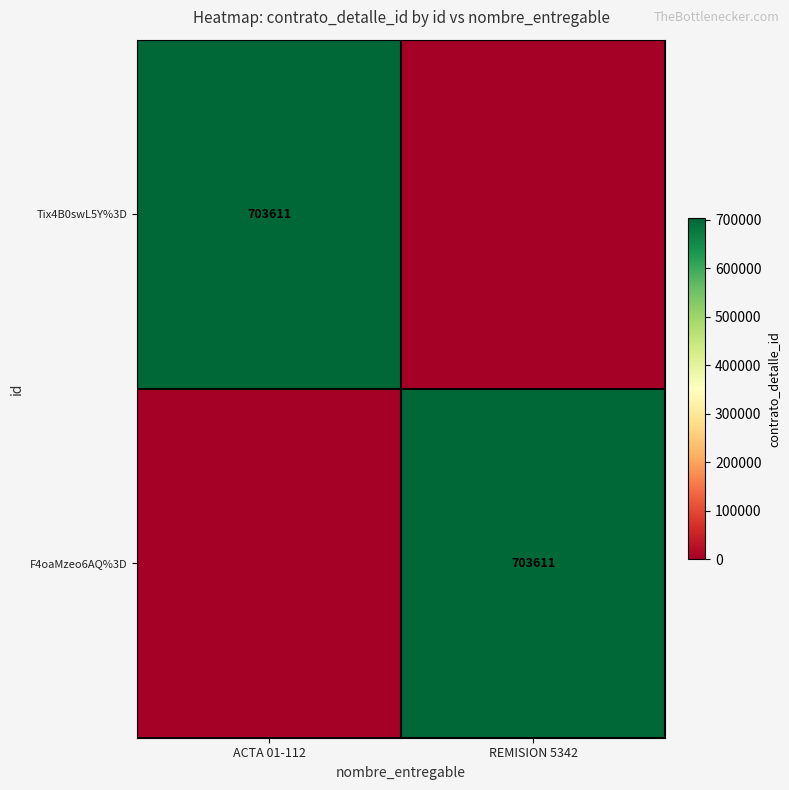

Rank the series at ACTA 01-112 from lowest to highest value.

F4oaMzeo6AQ%3D, Tix4B0swL5Y%3D